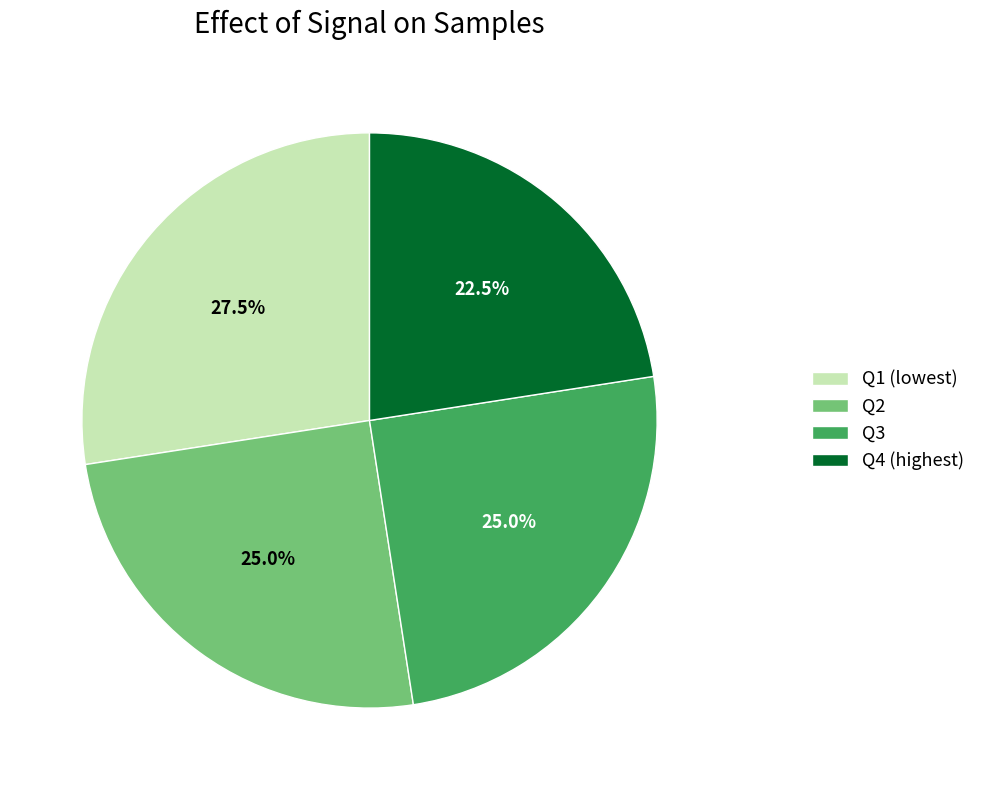

Approximately how many times larger is the value at Q4 (highest) compared to Q1 (lowest)?

0.8